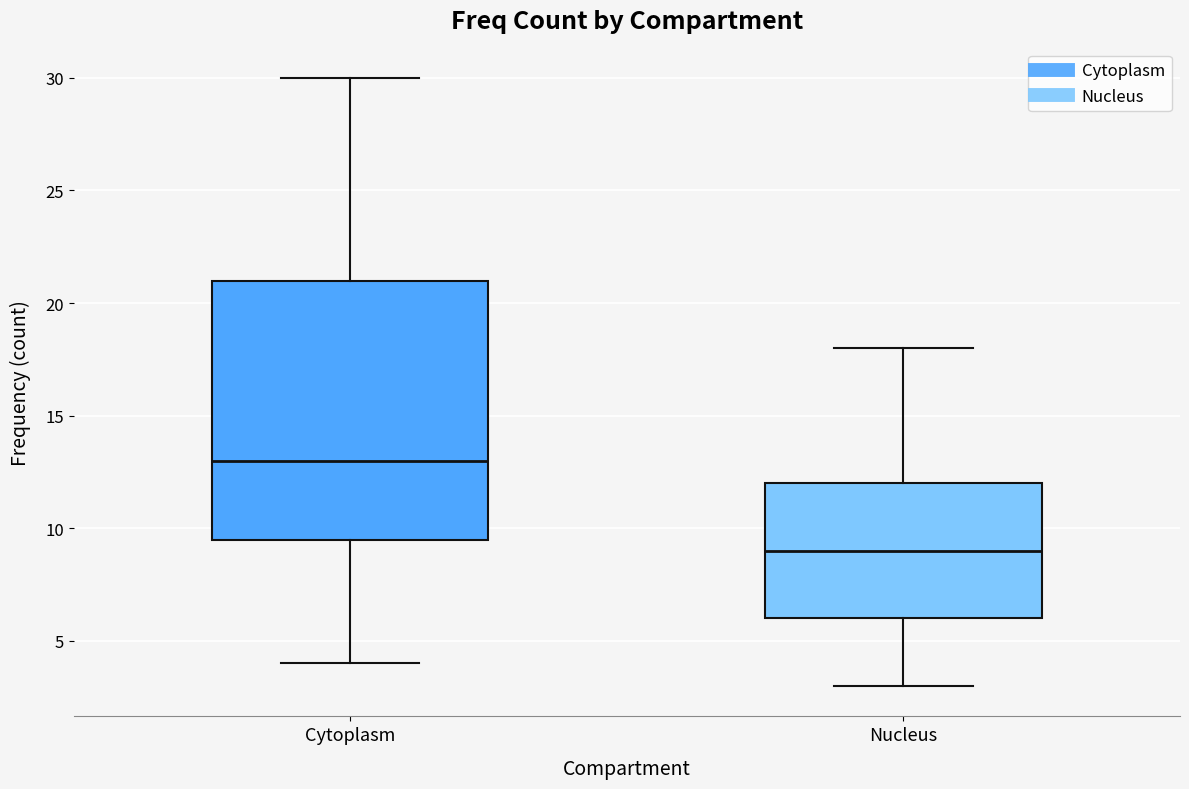

Which box is the tallest, from its lower edge to its upper edge?

Cytoplasm